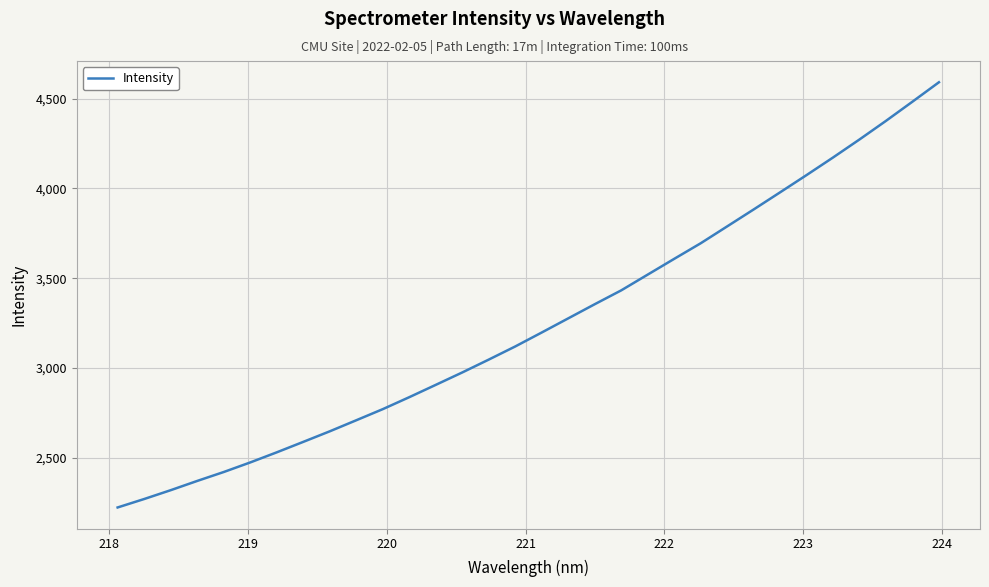

True or false: there are more than 0 points higher than both neighbors.

False